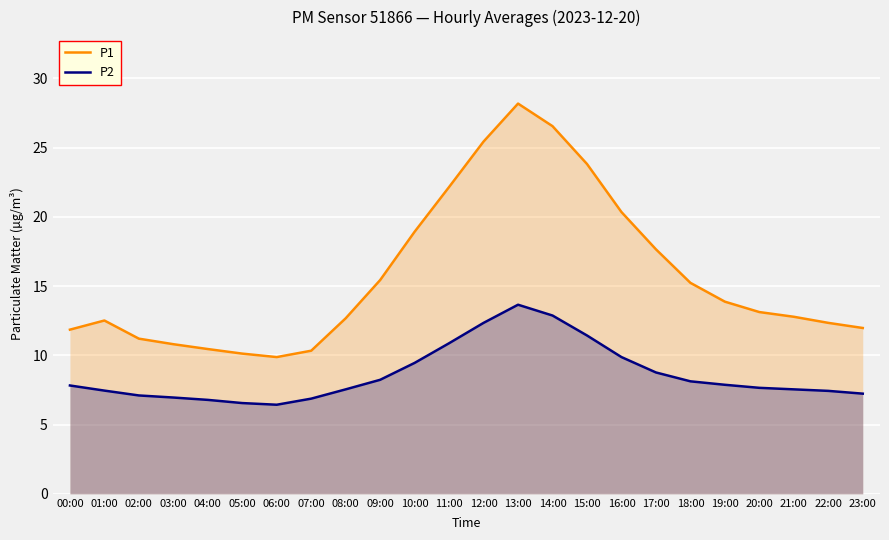

True or false: P1 and P2 cross at least once.

False